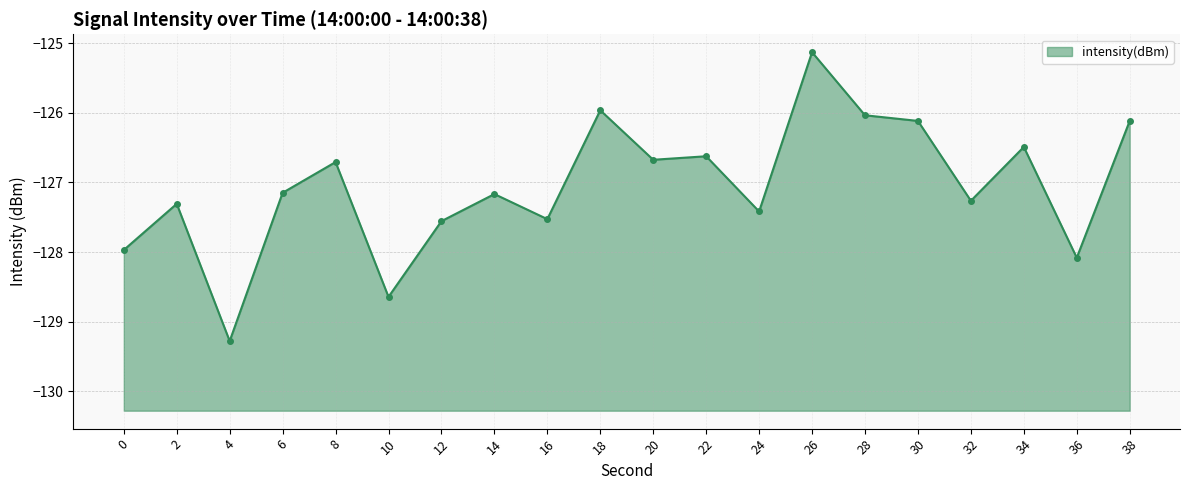

Does the chart display data point markers on the line(s)?

Yes